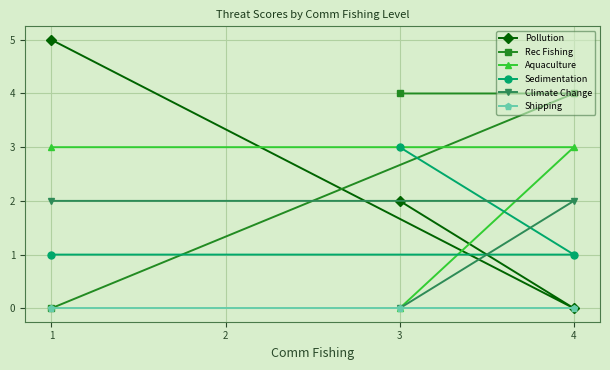

What are all the series names shown in the legend?

Pollution, Rec Fishing, Aquaculture, Sedimentation, Climate Change, Shipping